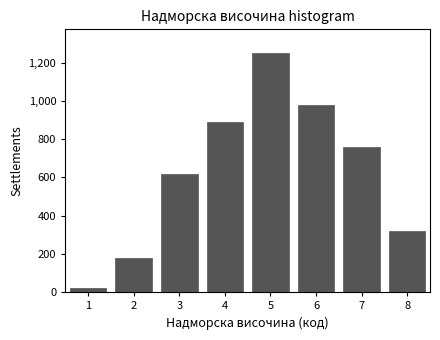

Reading left to right, extract all data points from this chart.

1=20	2=180	3=620	4=890	5=1250	6=980	7=760	8=320